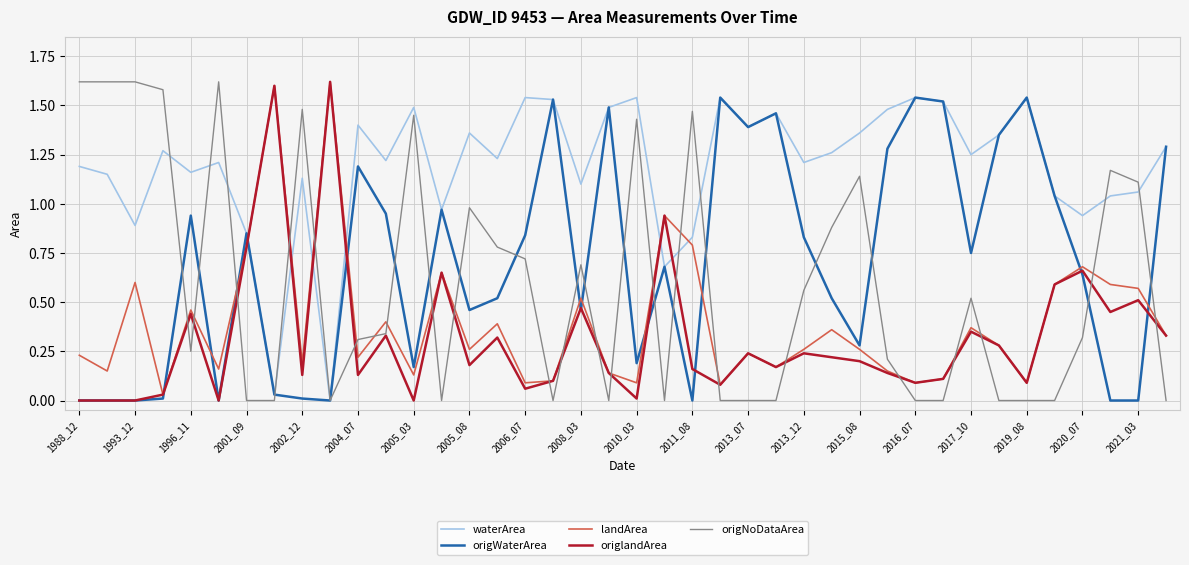

How many times do origlandArea and waterArea cross each other?

6